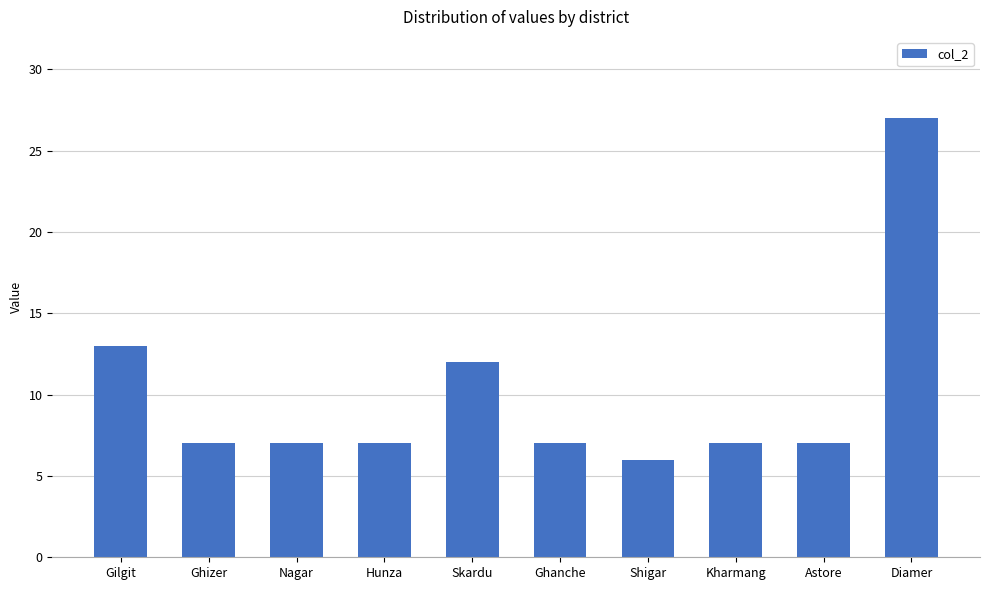

What is the smallest value displayed?

6